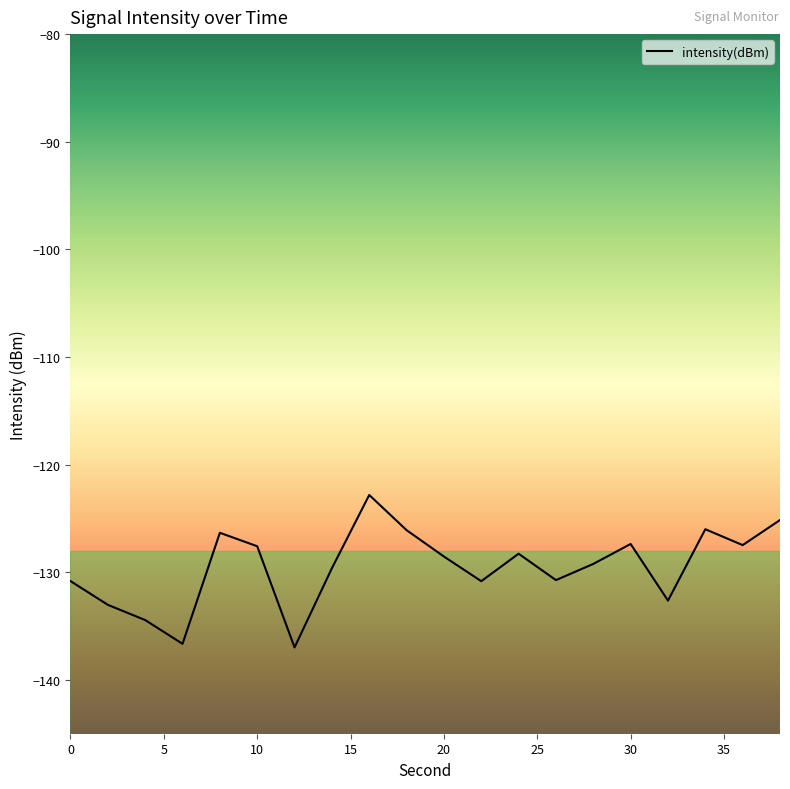

What is the difference between the maximum and minimum values?

14.2